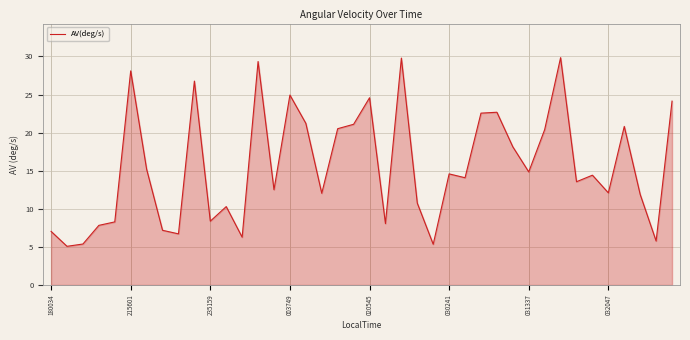

What is the minimum value shown in the chart?

5.1